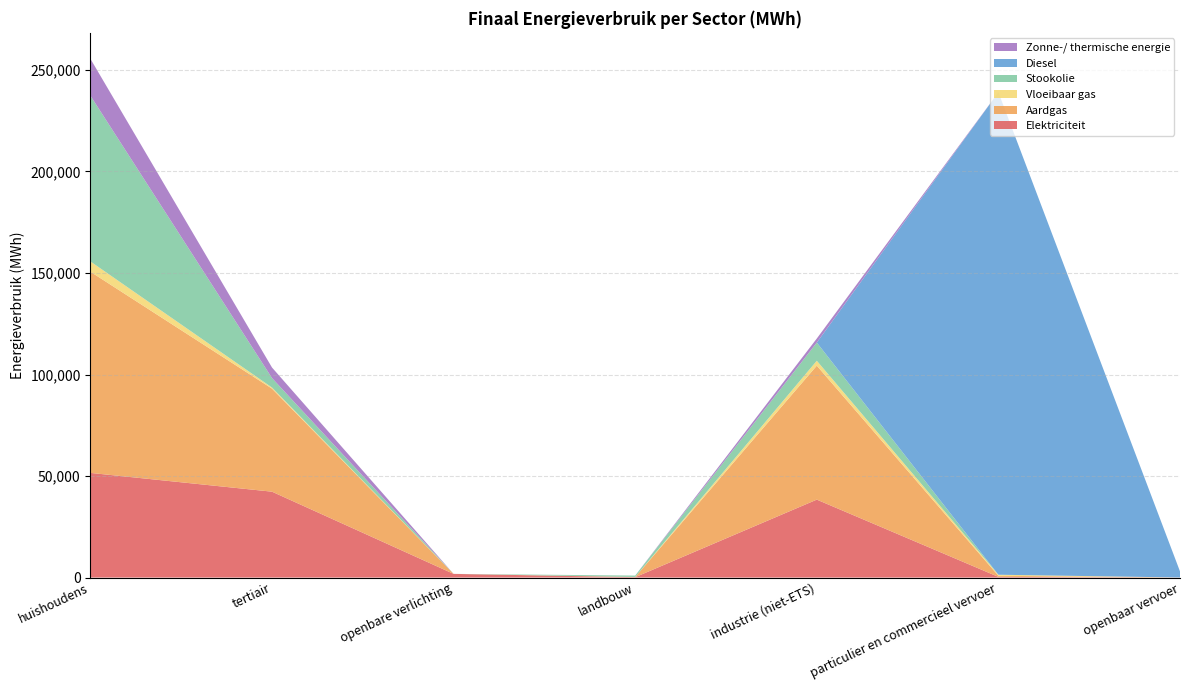

Reading left to right, transcribe all the data shown in this chart.

Elektriciteit: huishoudens=51541.9	tertiair=42297.7	openbare verlichting=1814.2	landbouw=191.3	industrie (niet-ETS)=38386.3	particulier en commercieel vervoer=339.6	openbaar vervoer=41.4
Aardgas: huishoudens=99074.5	tertiair=50752.0	openbare verlichting=0.0	landbouw=107.1	industrie (niet-ETS)=65974.2	particulier en commercieel vervoer=539.7	openbaar vervoer=0.0
Vloeibaar gas: huishoudens=5063.2	tertiair=531.8	openbare verlichting=0.0	landbouw=6.0	industrie (niet-ETS)=2411.9	particulier en commercieel vervoer=517.3	openbaar vervoer=0.0
Stookolie: huishoudens=81625.6	tertiair=4668.0	openbare verlichting=0.0	landbouw=676.0	industrie (niet-ETS)=8957.6	particulier en commercieel vervoer=0.0	openbaar vervoer=0.0
Diesel: huishoudens=0.0	tertiair=0.0	openbare verlichting=0.0	landbouw=0.0	industrie (niet-ETS)=0.0	particulier en commercieel vervoer=237589.4	openbaar vervoer=2996.9
Zonne-/ thermische energie: huishoudens=18171.1	tertiair=5191.4	openbare verlichting=0.0	landbouw=0.0	industrie (niet-ETS)=1990.0	particulier en commercieel vervoer=0.0	openbaar vervoer=0.0